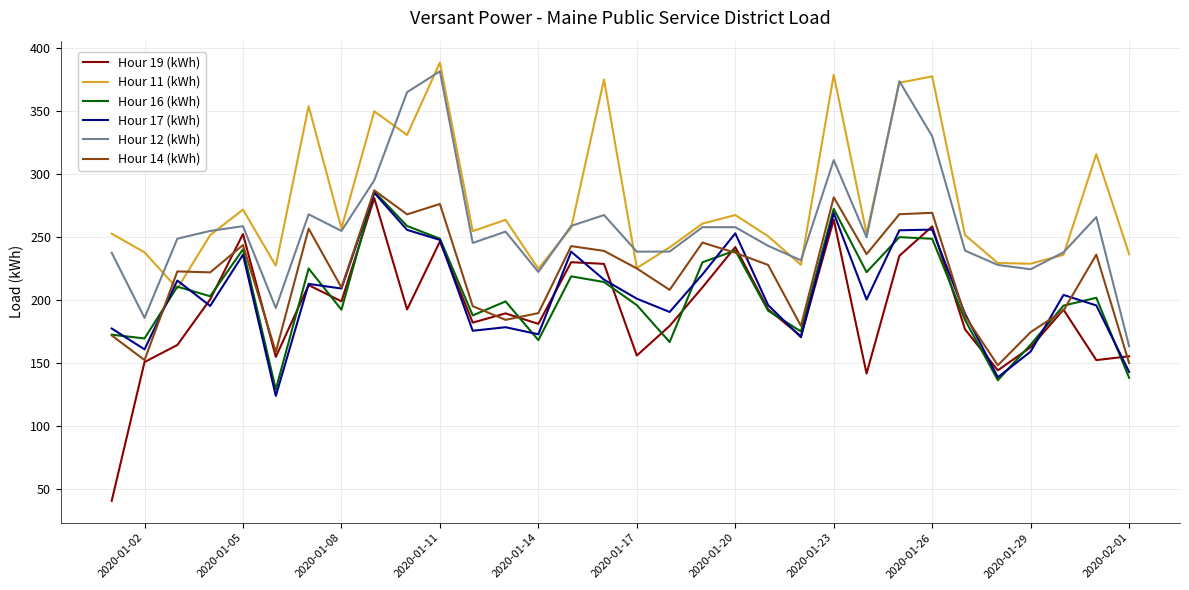

What is the minimum value shown in the chart?

40.6